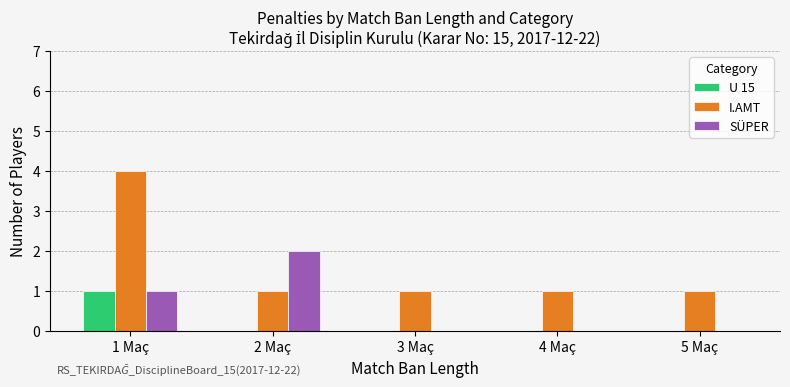

What is the sum of all I.AMT values?

8